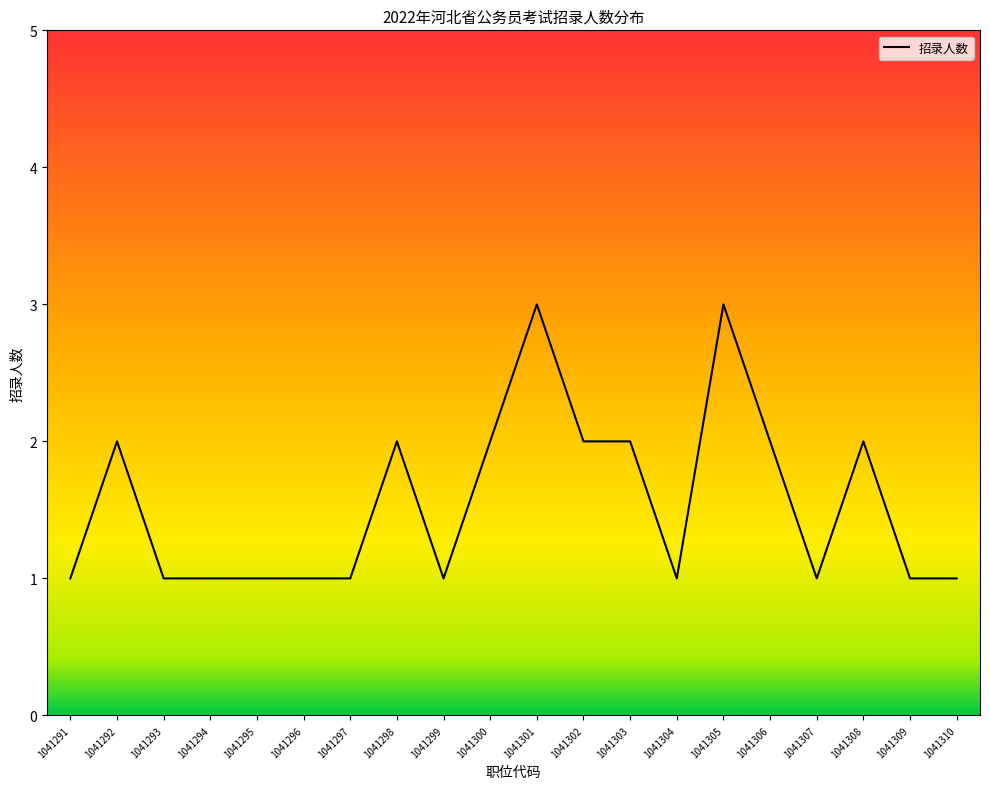

The value at 1041305 is 1. True or false?

False